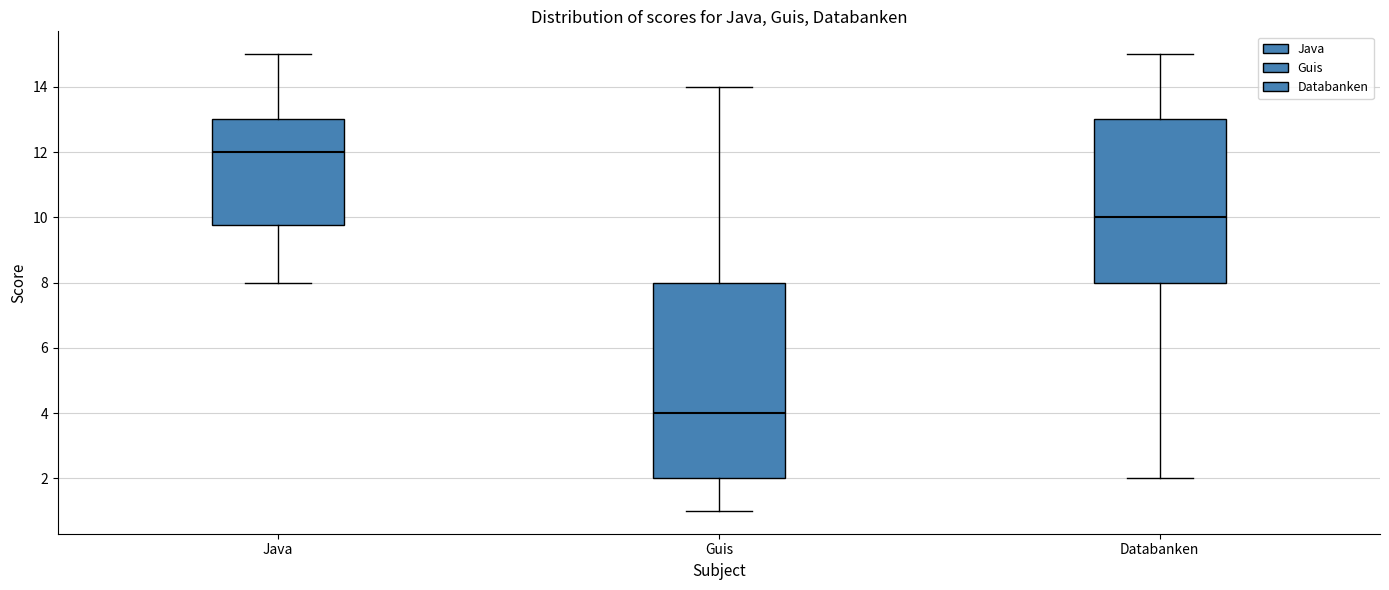

Which box has the highest median line?

Java